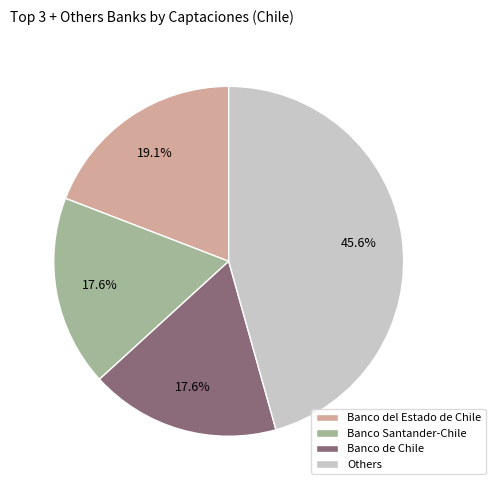

What is the largest slice in the pie chart?

Others